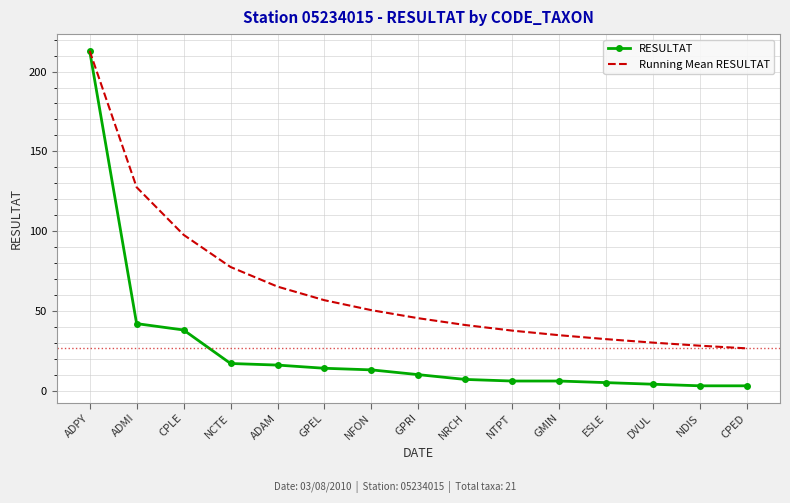

What is the difference between the maximum and minimum values in the RESULTAT series?

210.0